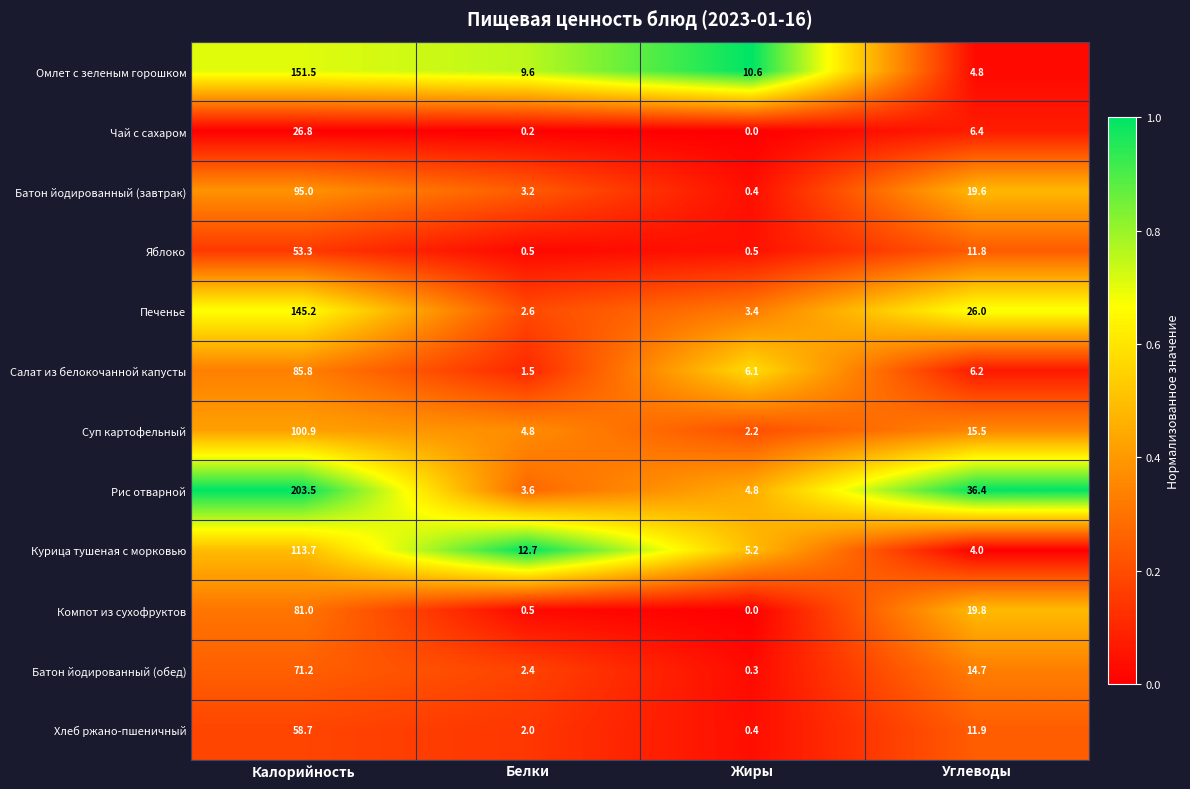

List the series in order of their peak value, lowest first.

Чай с сахаром, Яблоко, Хлеб ржано-пшеничный, Батон йодированный (обед), Компот из сухофруктов, Салат из белокочанной капусты, Батон йодированный (завтрак), Суп картофельный, Курица тушеная с морковью, Печенье, Омлет с зеленым горошком, Рис отварной